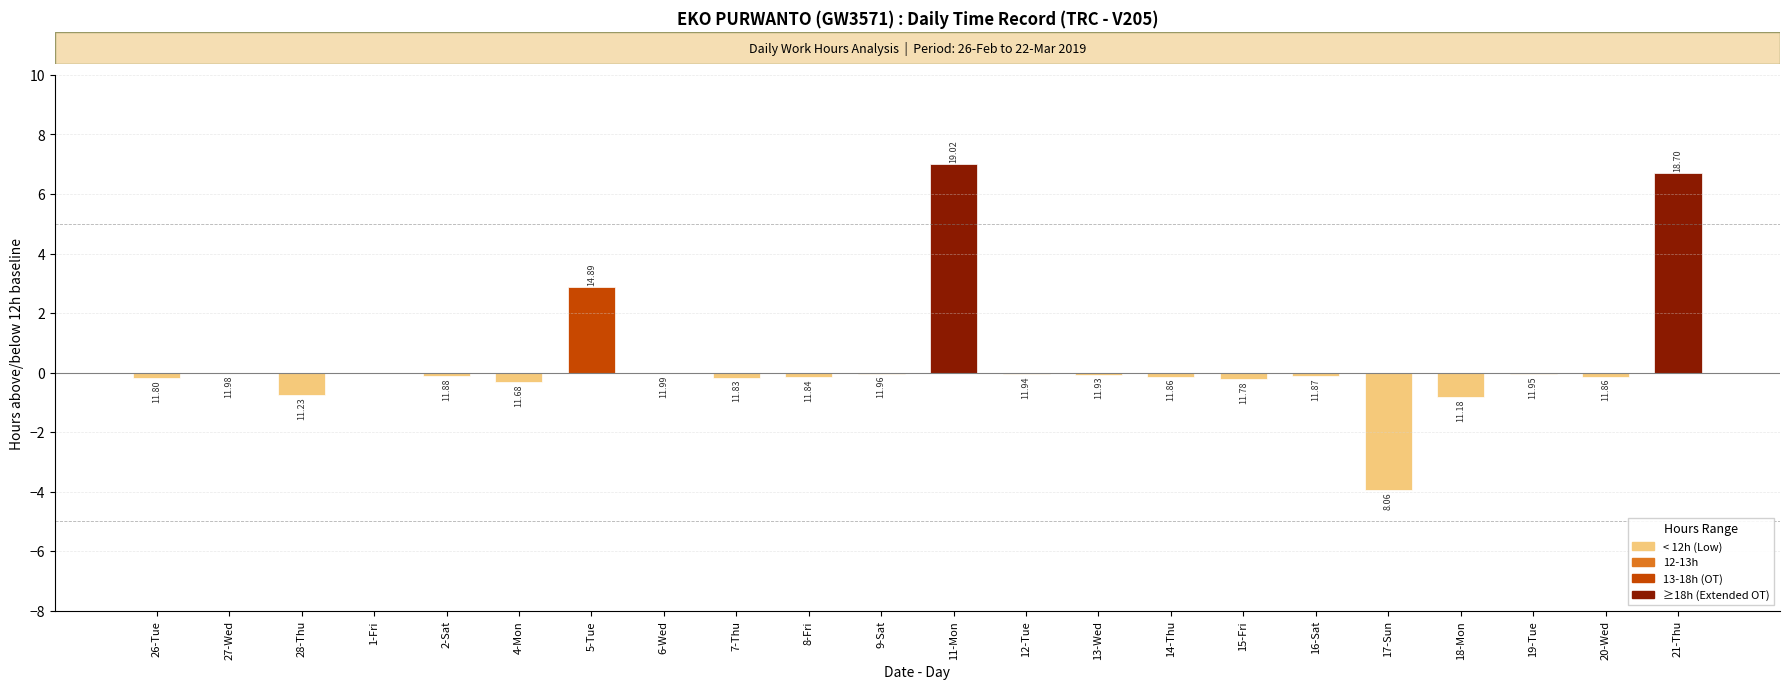

The value of Low (Hours) at 19-Tue is 11.9. True or false?

True